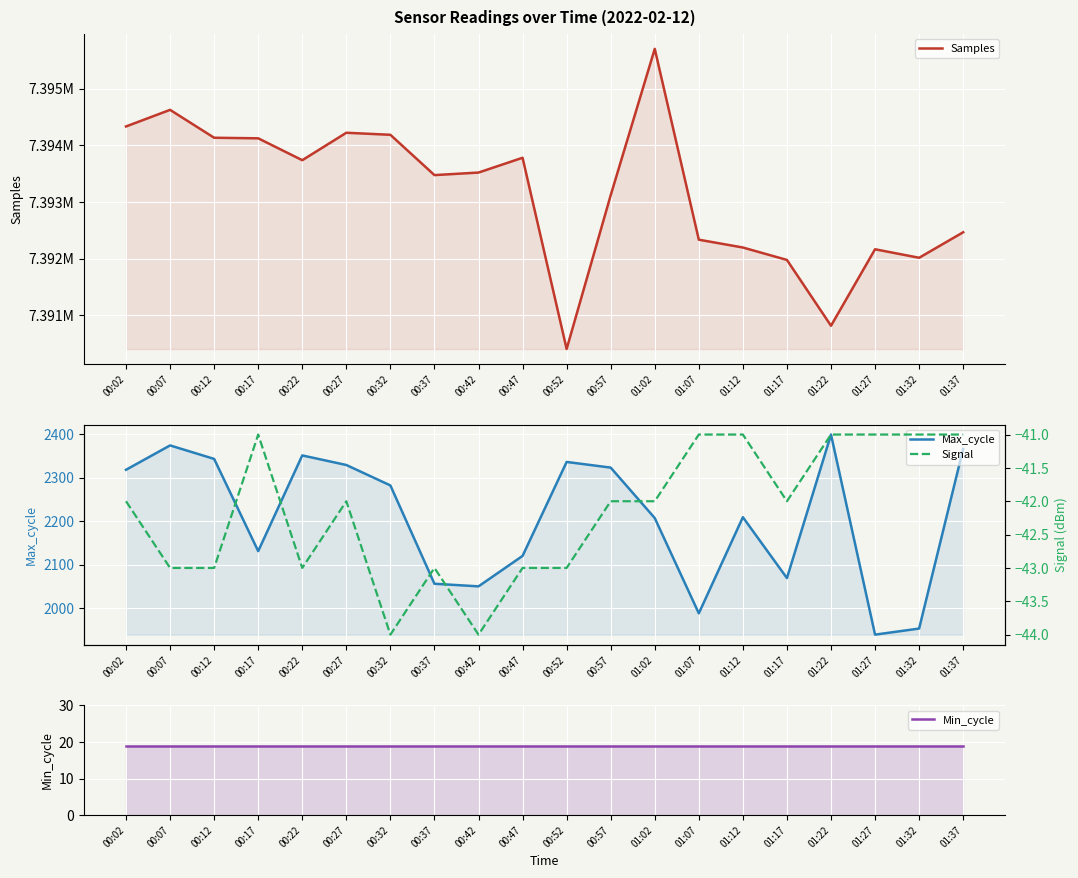

Reading right to left, transcribe all the data shown in this chart.

Samples: 7392465	7392015	7392165	7390816	7391977	7392196	7392334	7395700	7393118	7390406	7393779	7393518	7393473	7394184	7394220	7393736	7394122	7394132	7394624	7394331
Max_cycle: 2366	1953	1939	2399	2069	2209	1988	2207	2323	2336	2120	2050	2056	2282	2329	2351	2131	2343	2374	2318
Min_cycle: 19	19	19	19	19	19	19	19	19	19	19	19	19	19	19	19	19	19	19	19
Signal: -41	-41	-41	-41	-42	-41	-41	-42	-42	-43	-43	-44	-43	-44	-42	-43	-41	-43	-43	-42